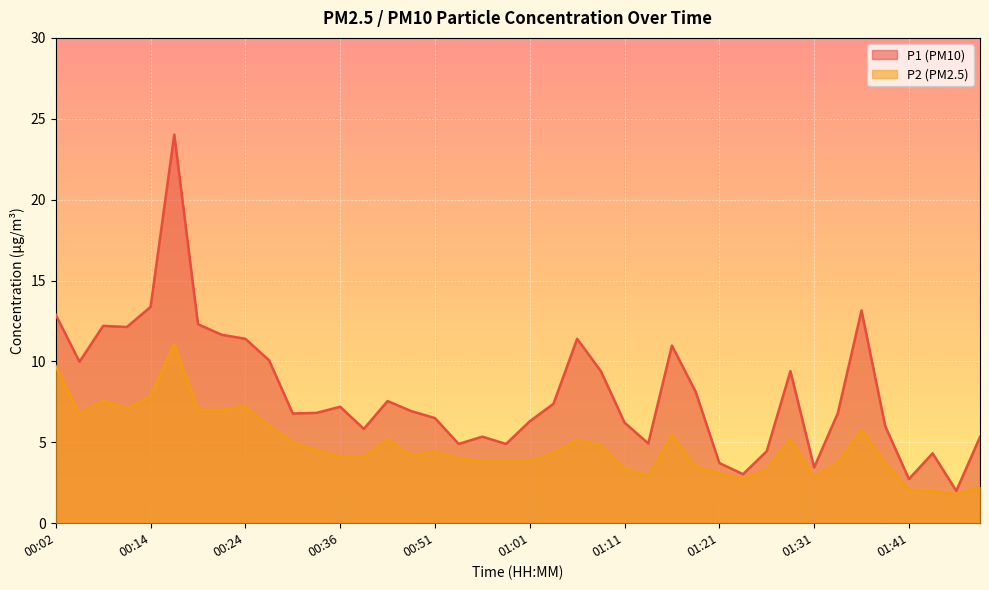

At which category is the sum across all series the highest?

00:17